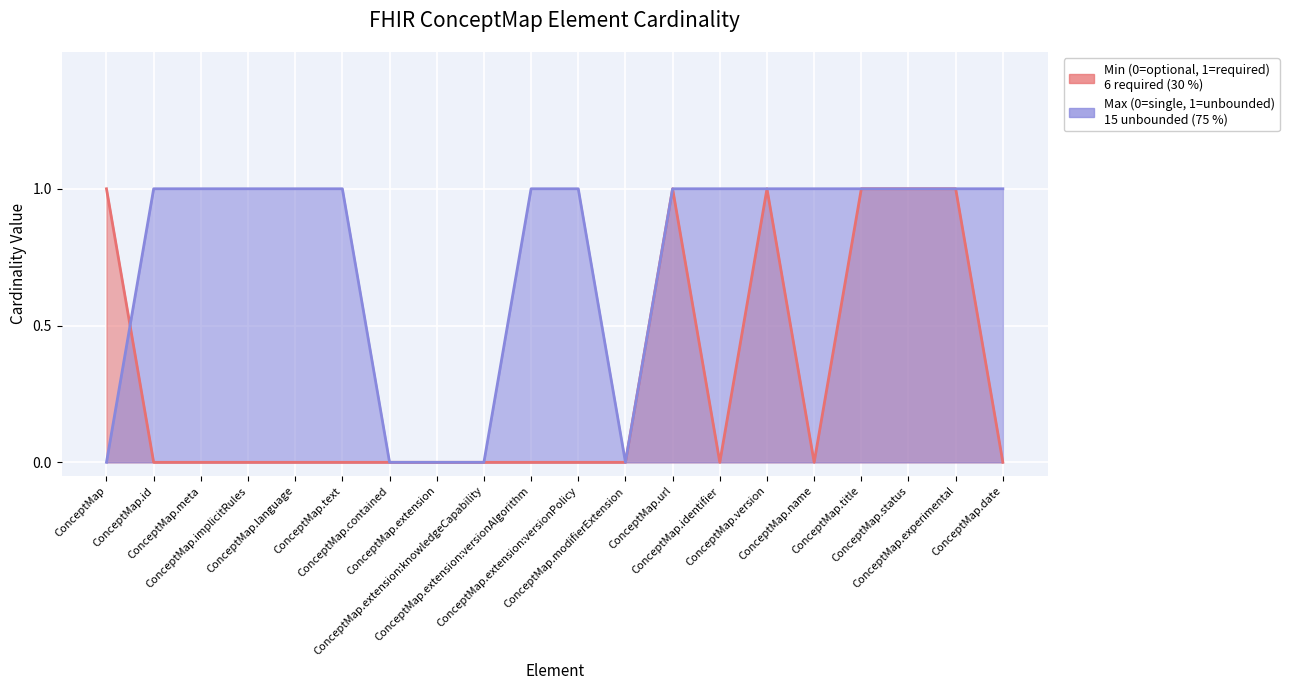

Reading left to right, what are all the values shown in this chart?

Min (0=optional, 1=required): 1	0	0	0	0	0	0	0	0	0	0	0	1	0	1	0	1	1	1	0
Max (0=single, 1=unbounded): 0	1	1	1	1	1	0	0	0	1	1	0	1	1	1	1	1	1	1	1